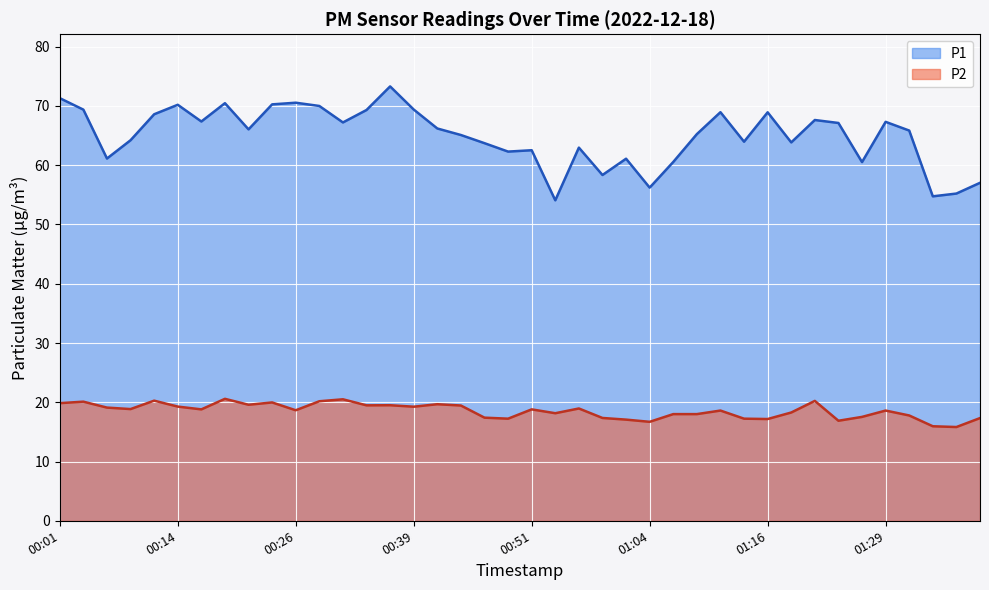

At how many categories does at least one series exceed 45?

40